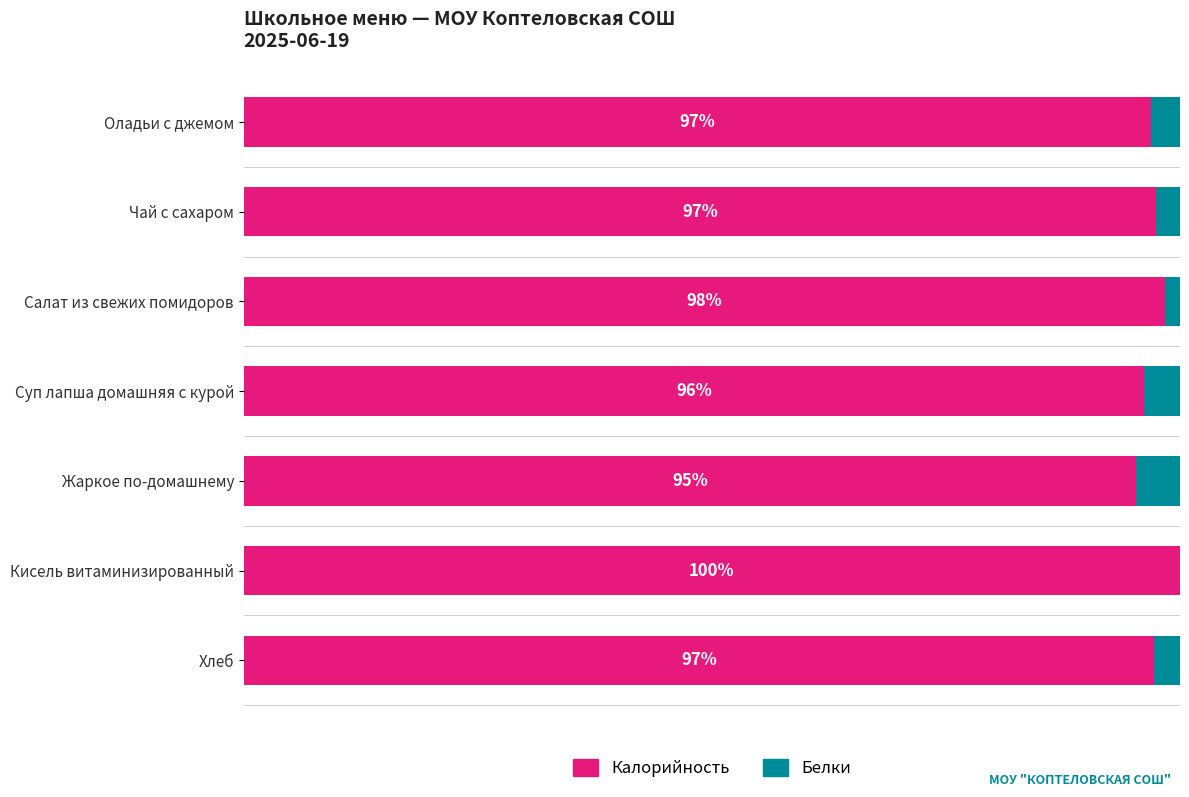

What are all the series names shown in the legend?

Калорийность, Белки